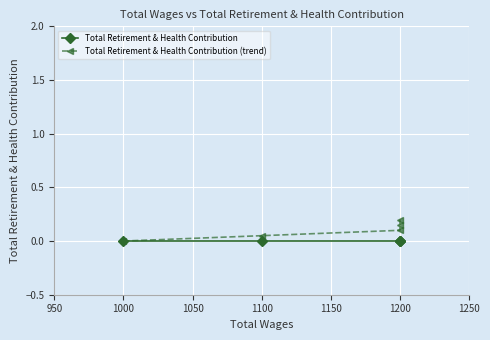

What is the average value of the Total Retirement & Health Contribution (trend) series?

0.1